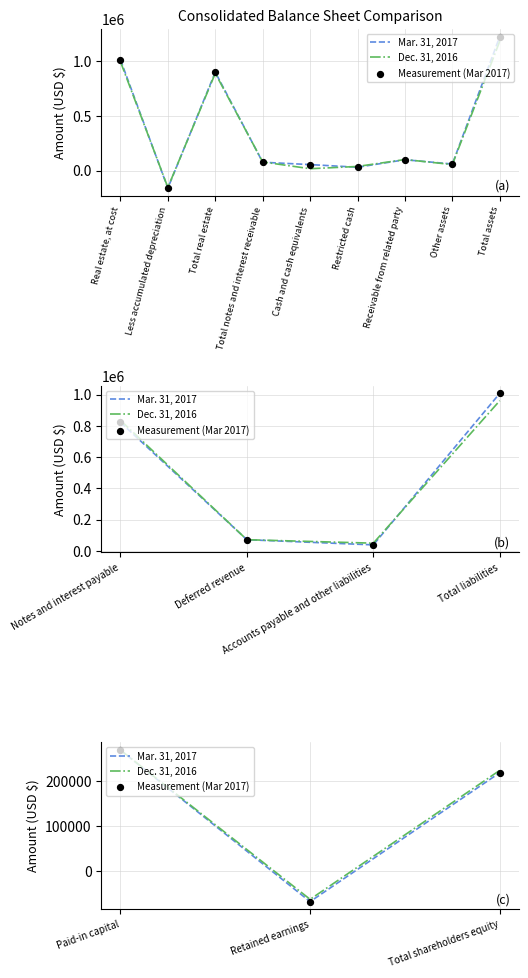

Which series reaches the maximum Y coordinate?

Dec. 31, 2016